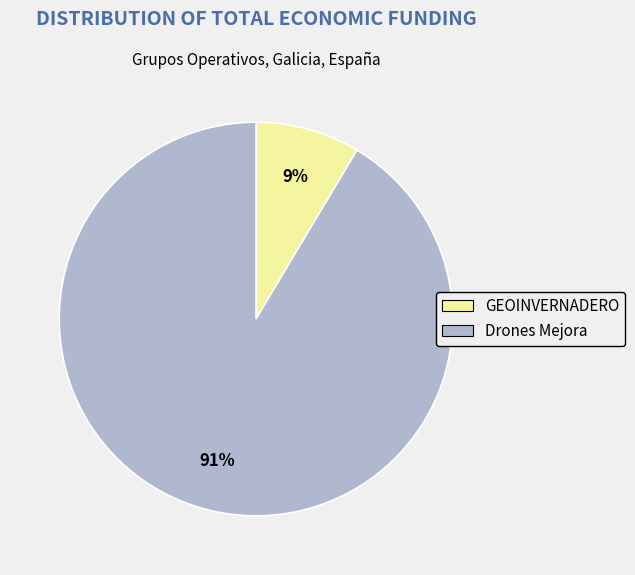

To the nearest percent, what is the average slice percentage?

50%